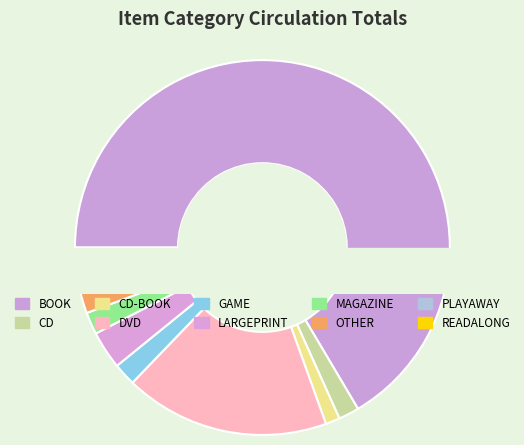

How many segments does this pie chart have?

10